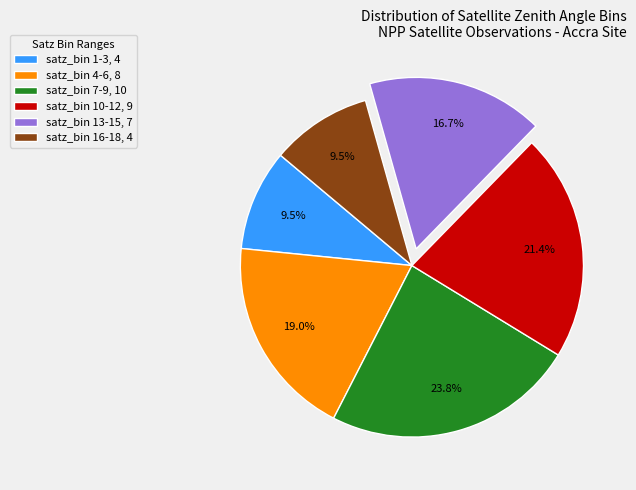

Is the sum of satz_bin 1-3, 4 and satz_bin 16-18, 4 greater than half?

No